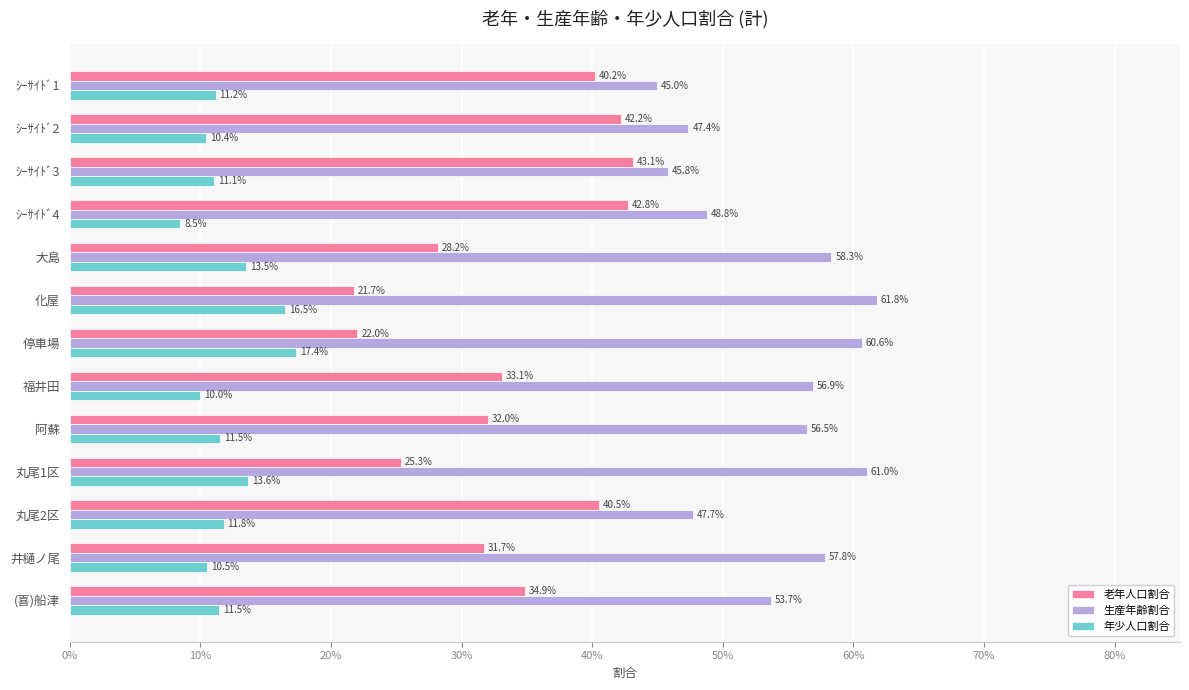

What are all the series names shown in the legend?

老年人口割合, 生産年齢割合, 年少人口割合